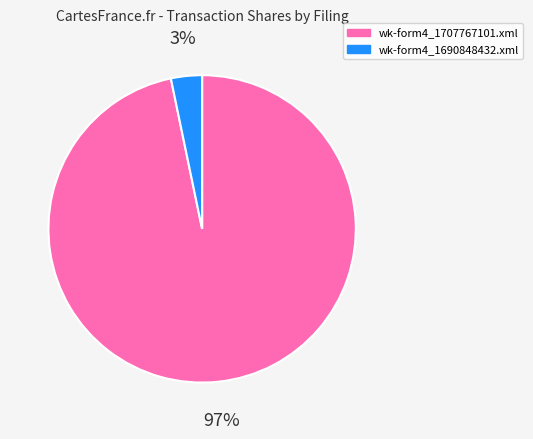

Combined, do wk-form4_1690848432.xml and wk-form4_1707767101.xml account for over 50%?

Yes